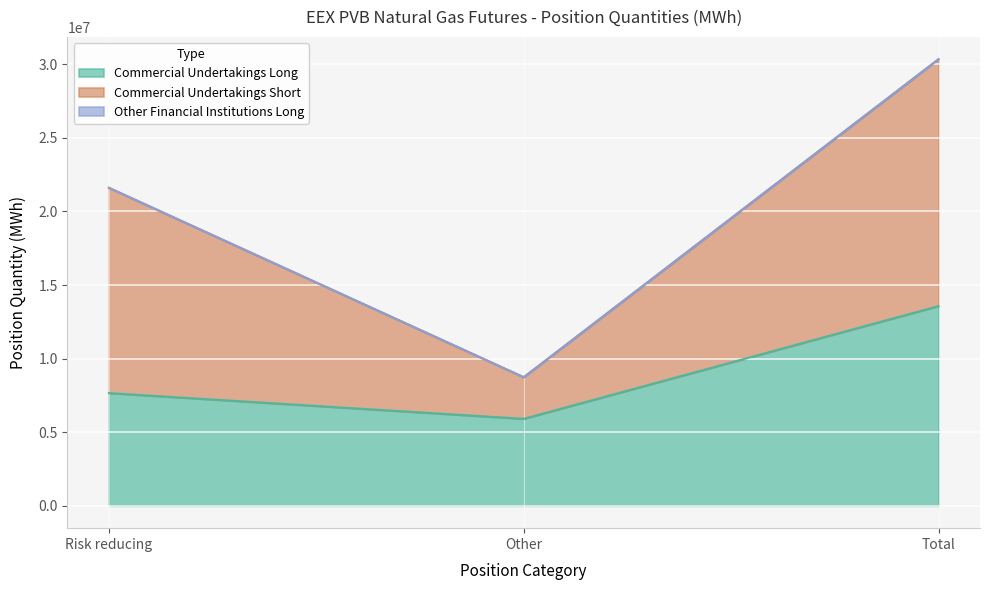

At how many categories does at least one series exceed 13373648?

2